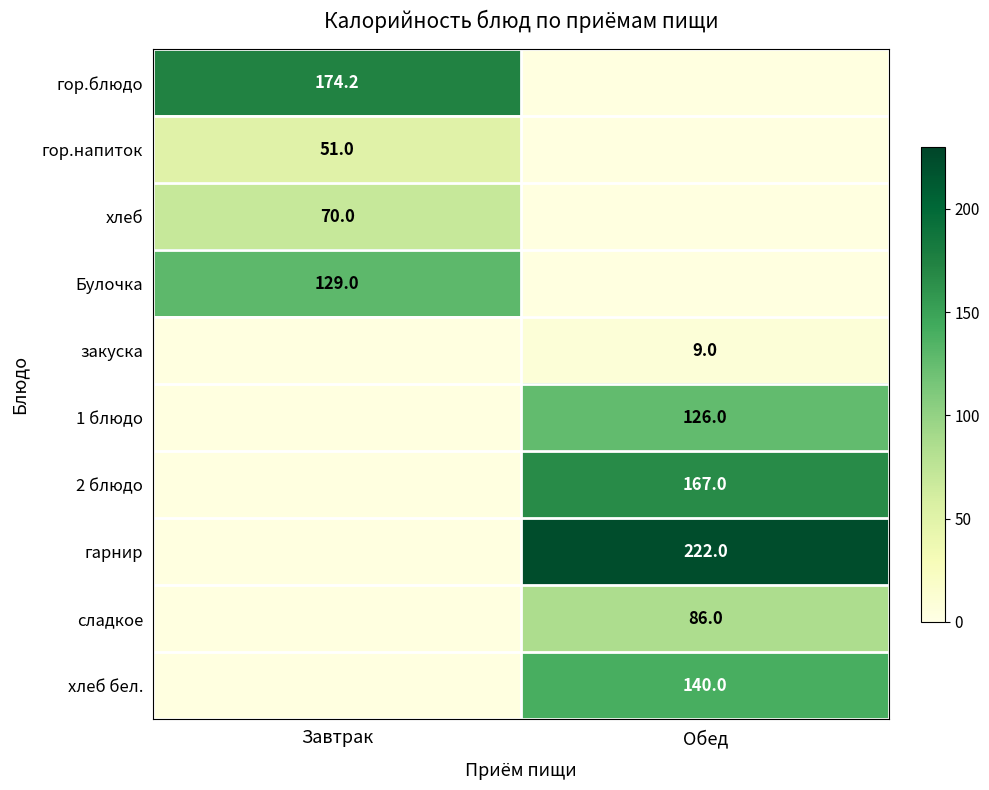

Count the number of data series in this chart.

10